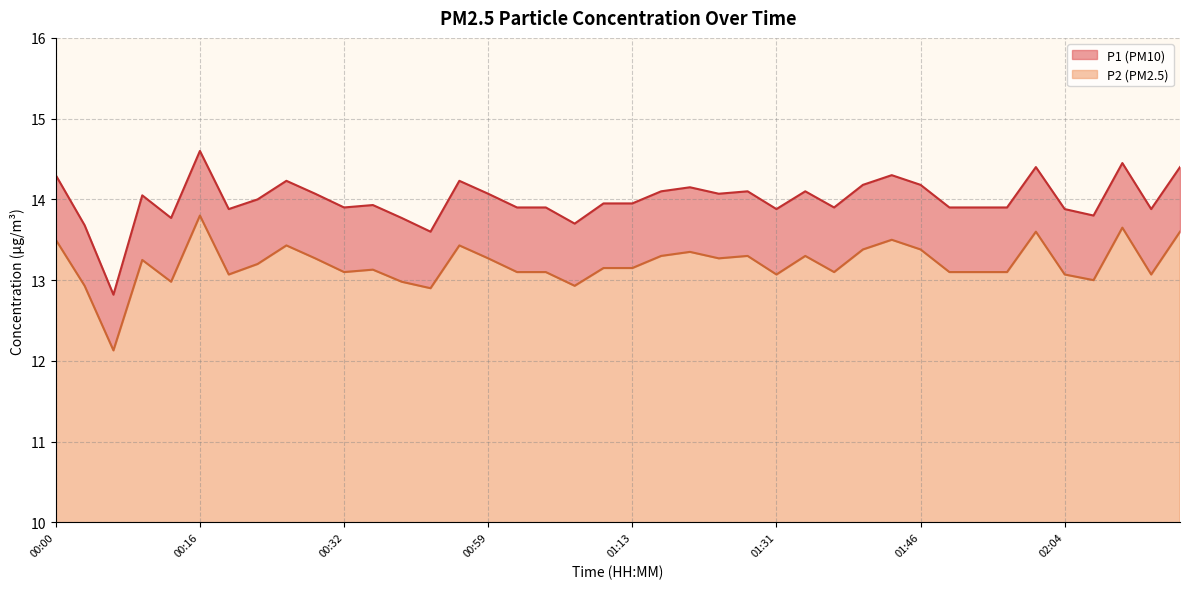

What is the approximate value of P1 at 00:16?

14.6